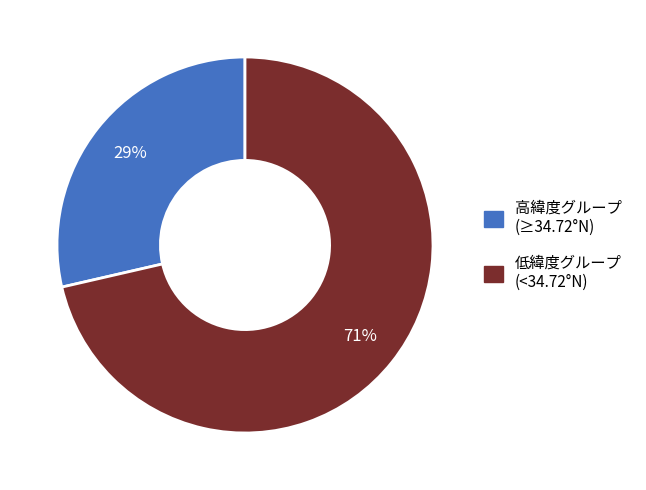

What percentage is the 高緯度グループ (≥34.72°N) slice, to the nearest percent?

29%